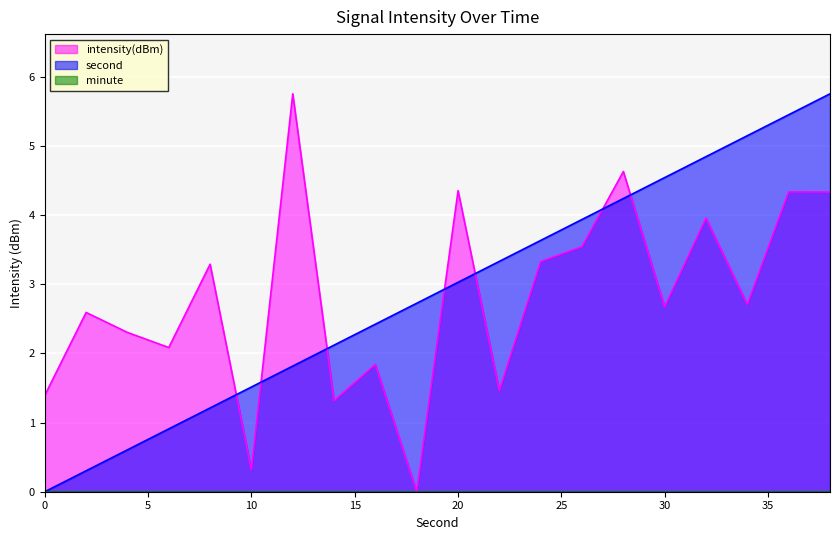

Reading left to right, transcribe all the data shown in this chart.

intensity(dBm): 0=1.4	2=2.6	4=2.3	6=2.1	8=3.3	10=0.3	12=5.8	14=1.3	16=1.8	18=0.0	20=4.4	22=1.5	24=3.3	26=3.5	28=4.6	30=2.7	32=4.0	34=2.7	36=4.3	38=4.3
second: 0=0.0	2=0.3	4=0.6	6=0.9	8=1.2	10=1.5	12=1.8	14=2.1	16=2.4	18=2.7	20=3.0	22=3.3	24=3.6	26=3.9	28=4.2	30=4.5	32=4.8	34=5.1	36=5.4	38=5.8